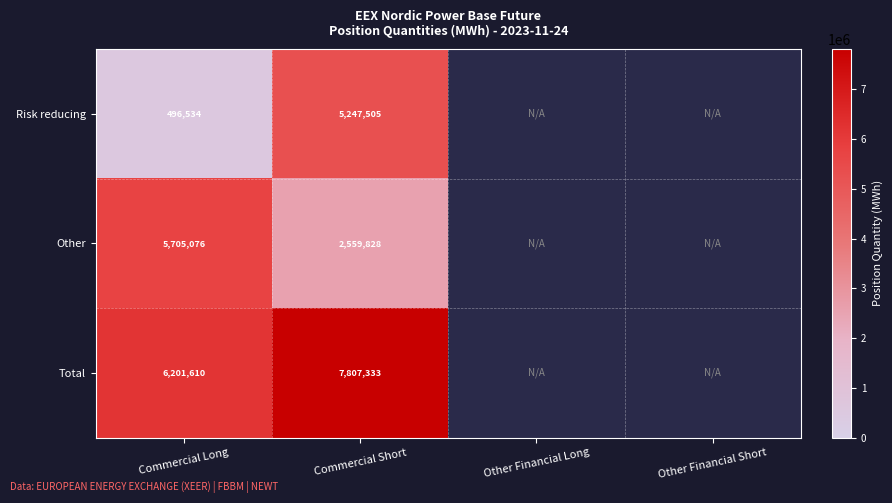

What is the spread (max minus min) of values at Commercial Long?

5705076